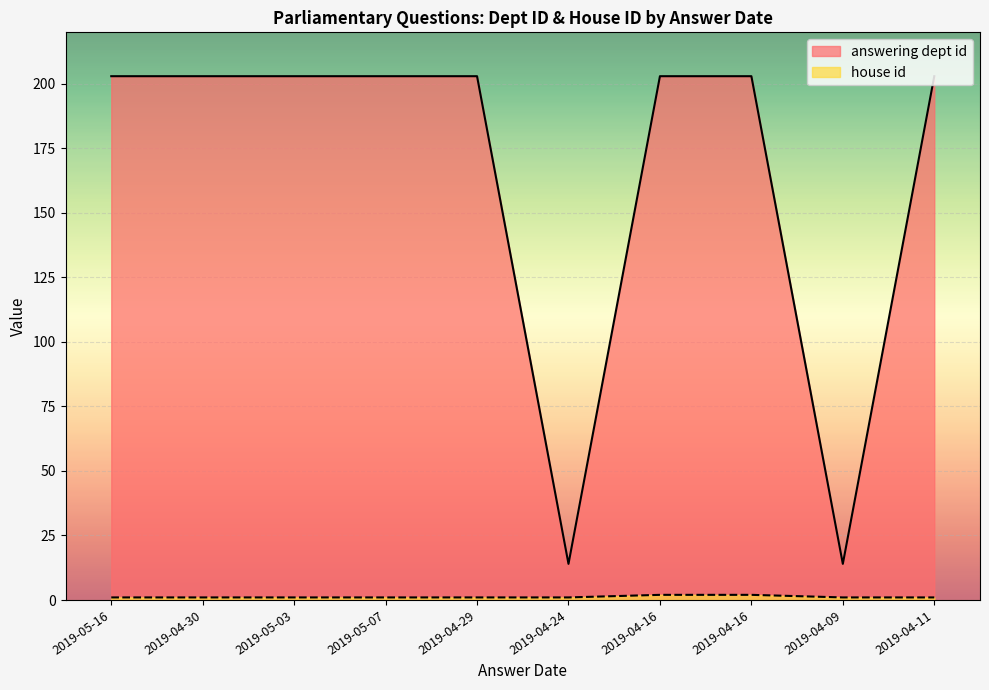

What is the spread (max minus min) of values at 2019-04-16?

201